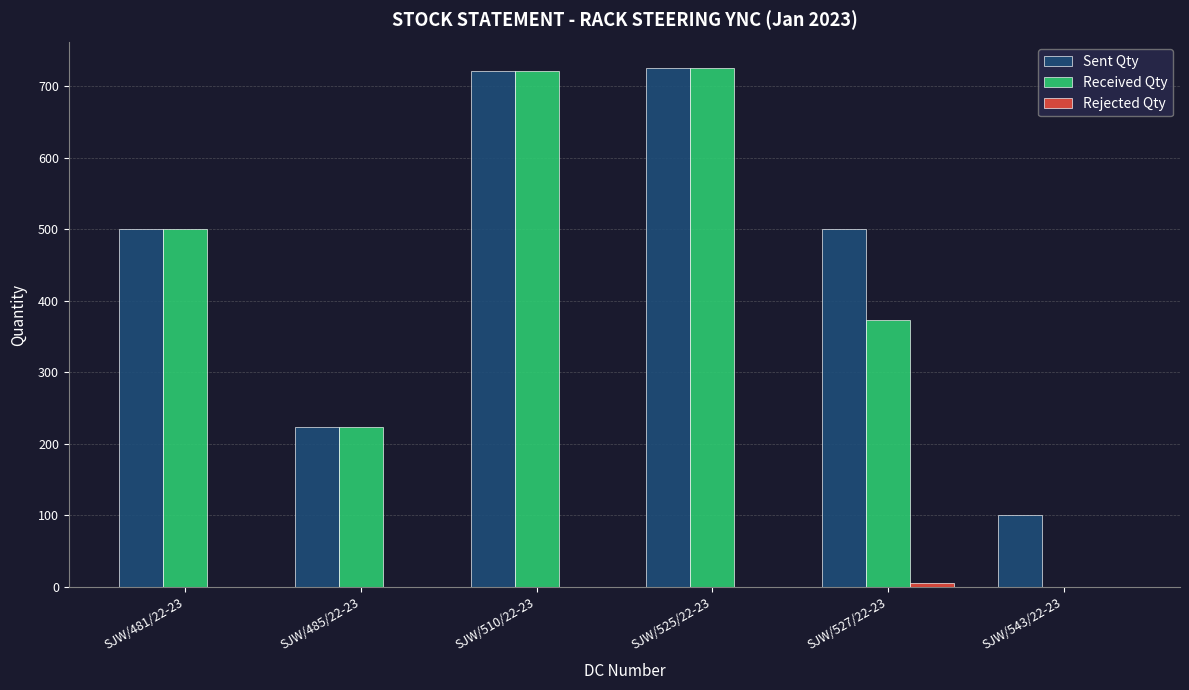

How many groups of bars are there?

6